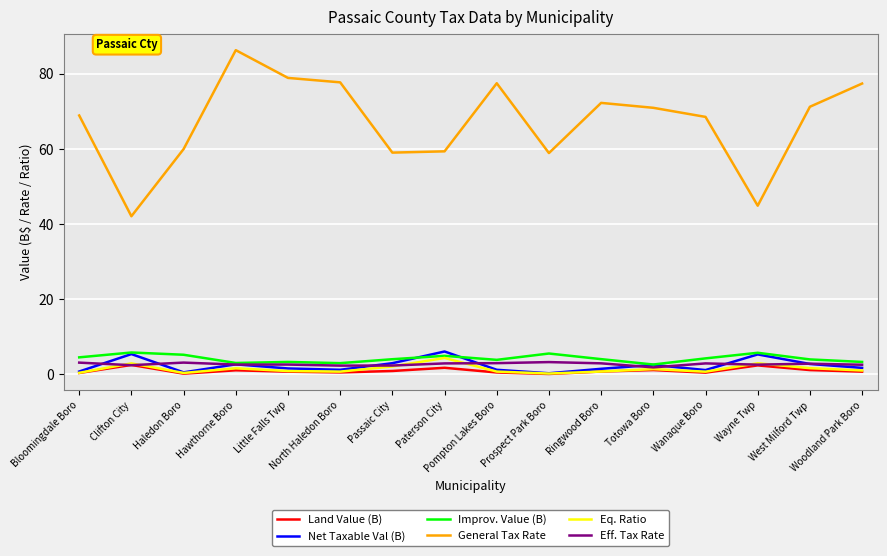

What are all the series names shown in the legend?

Land Value (B), Net Taxable Val (B), Improv. Value (B), General Tax Rate, Eq. Ratio, Eff. Tax Rate